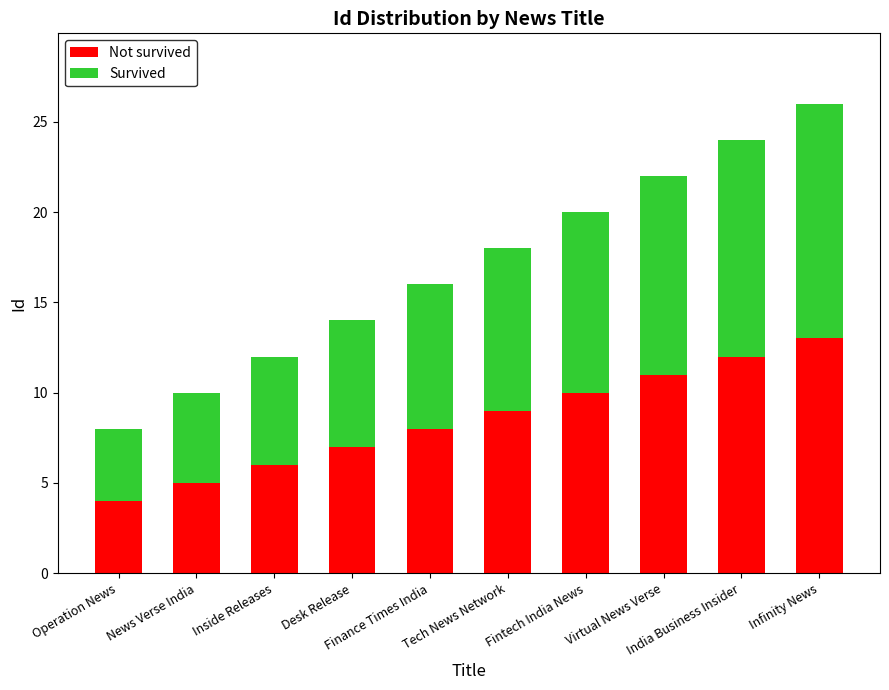

What is the sum of all Not survived values?

85